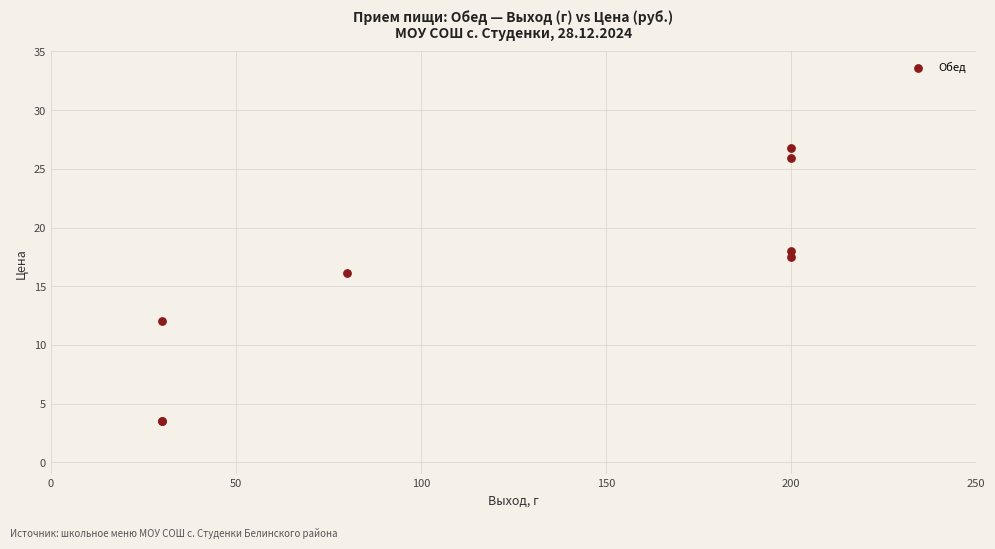

What Y value in the scatter plot is closest to 15?

16.1